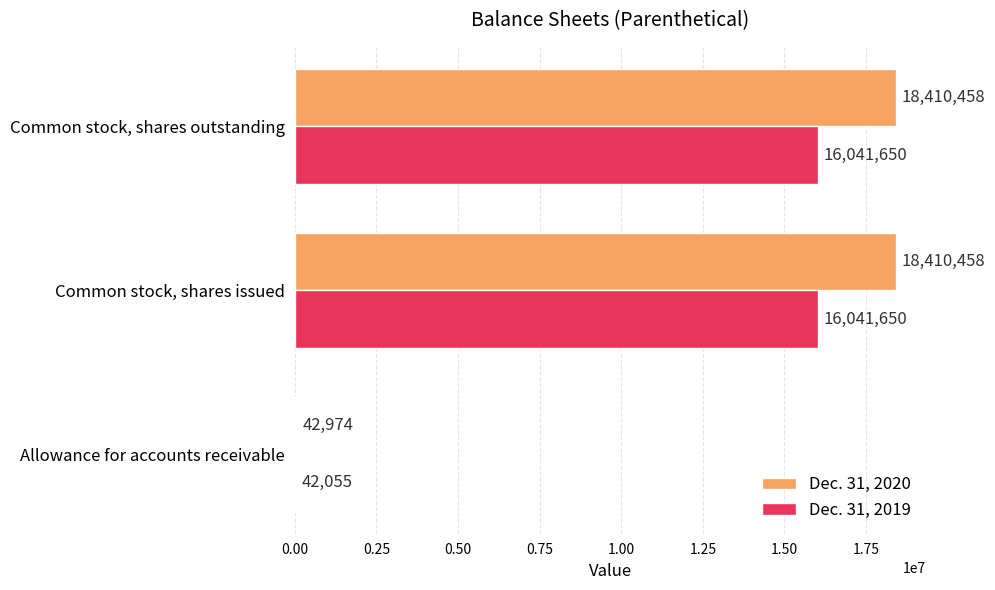

What is the highest value of the Dec. 31, 2020 series?

18410458